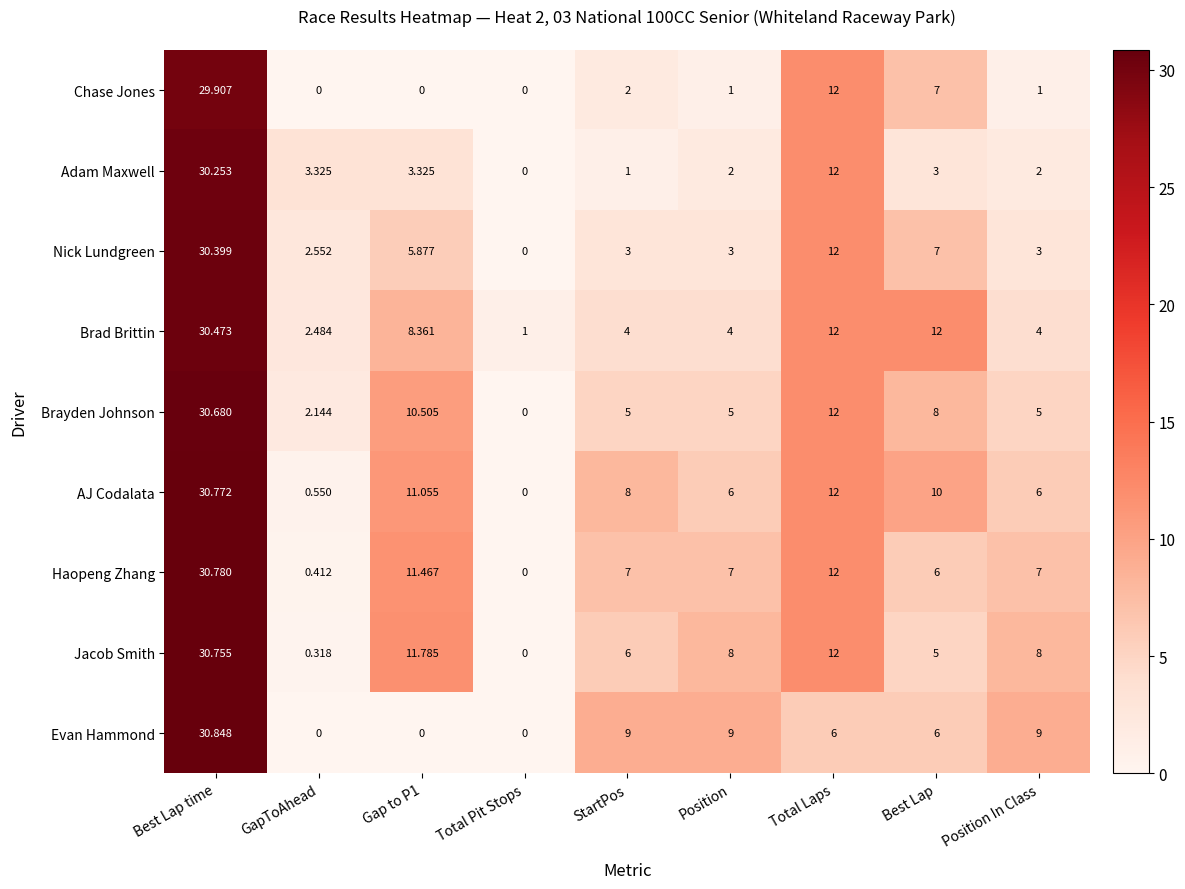

At which category is the sum across all series the highest?

Best Lap time